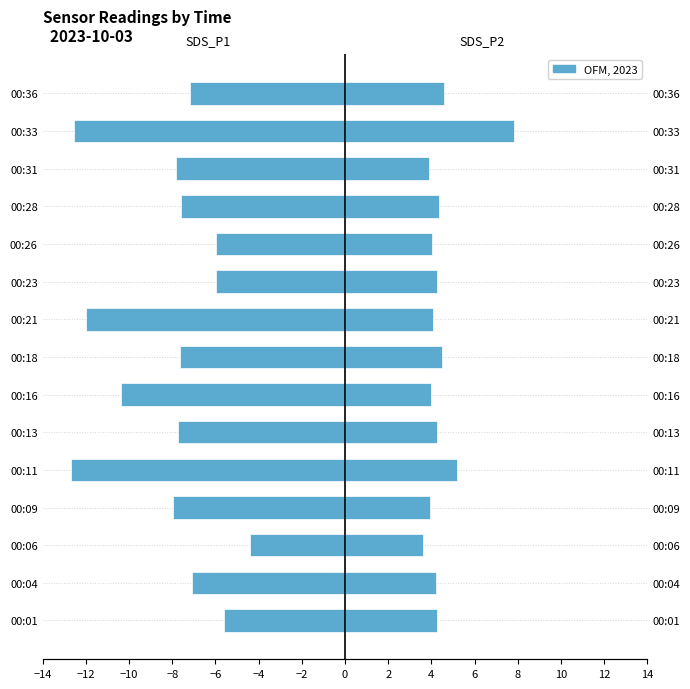

What is the spread (max minus min) of values at 00:26?

10.0